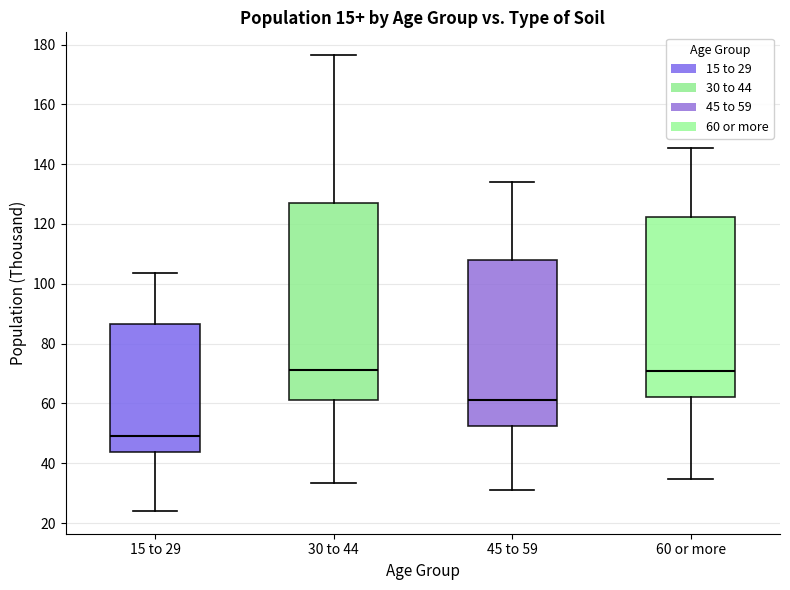

Where does the lower whisker of the box for 60 or more end on the y-axis? The values are not printed on the chart, so give them approximately, as read against the axis.

34